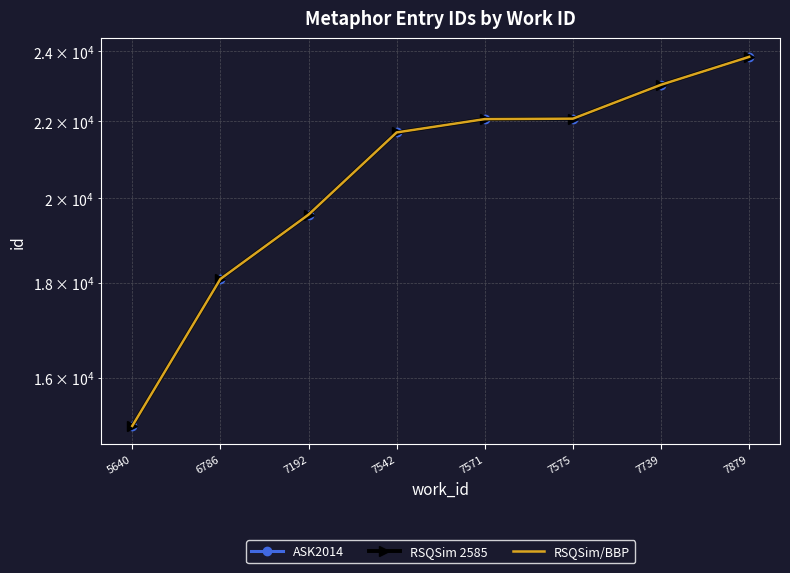

What is the maximum value shown in the chart?

23839